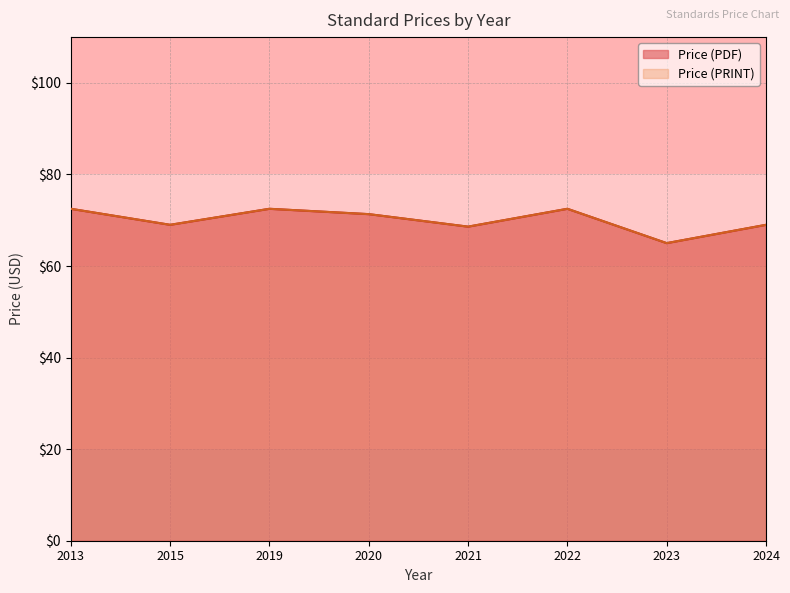

Count the number of data series in this chart.

2